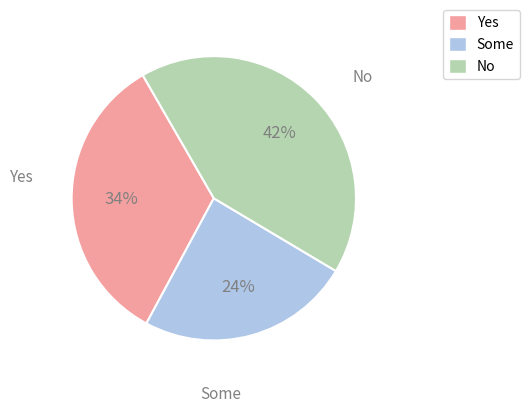

Do Some and Yes together represent more than half of the pie?

Yes